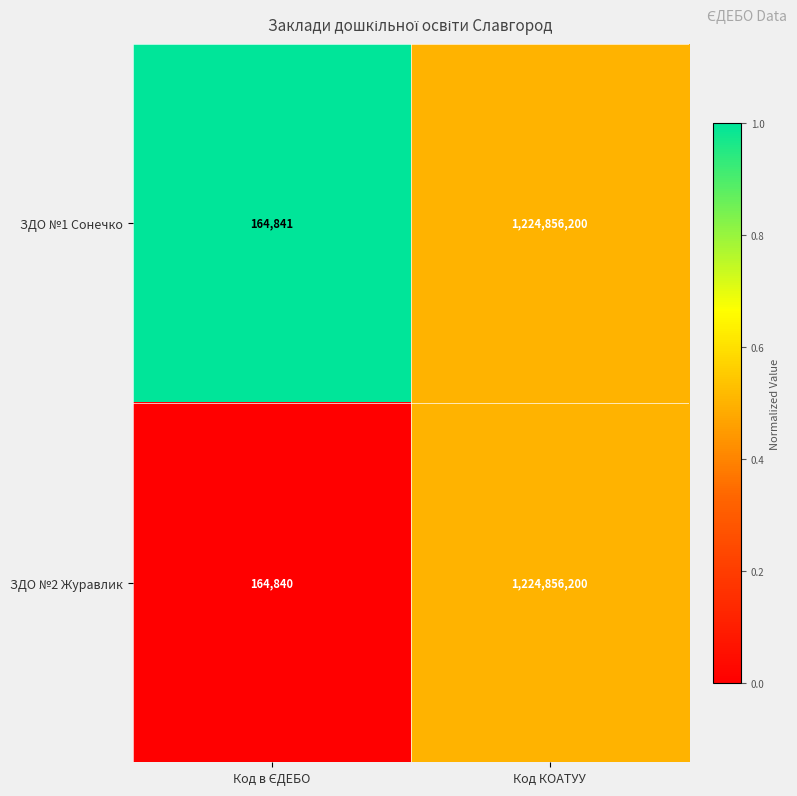

How many categories are shown in the chart?

2